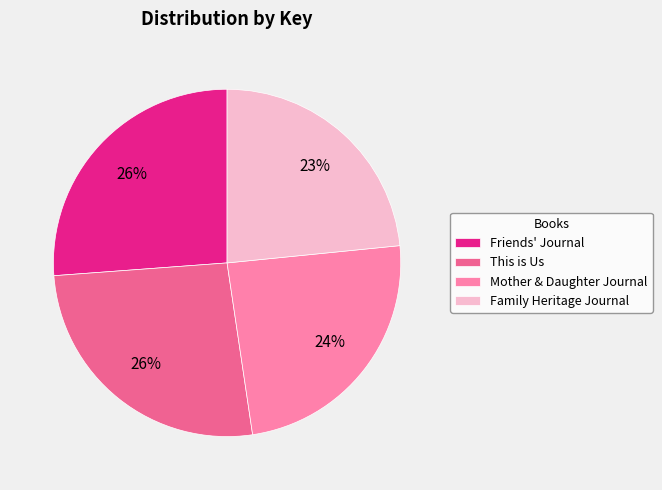

To the nearest percent, what is the average slice percentage?

25%